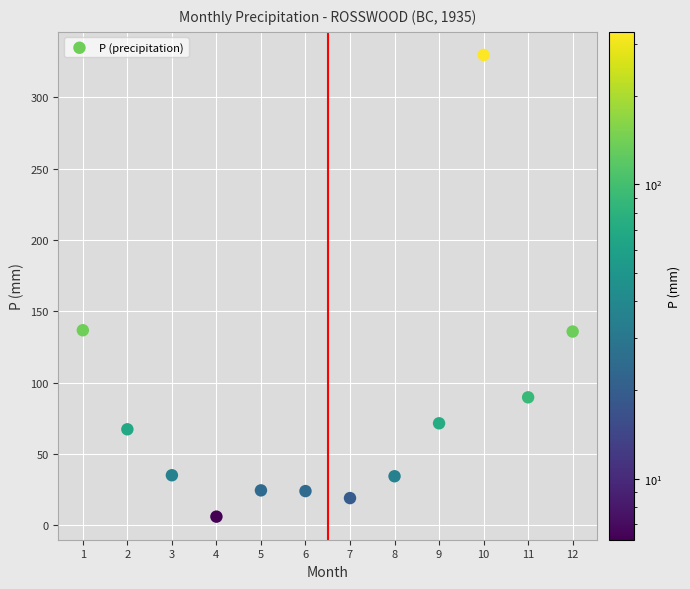

What is the range of X values (max minus min)?

11.0